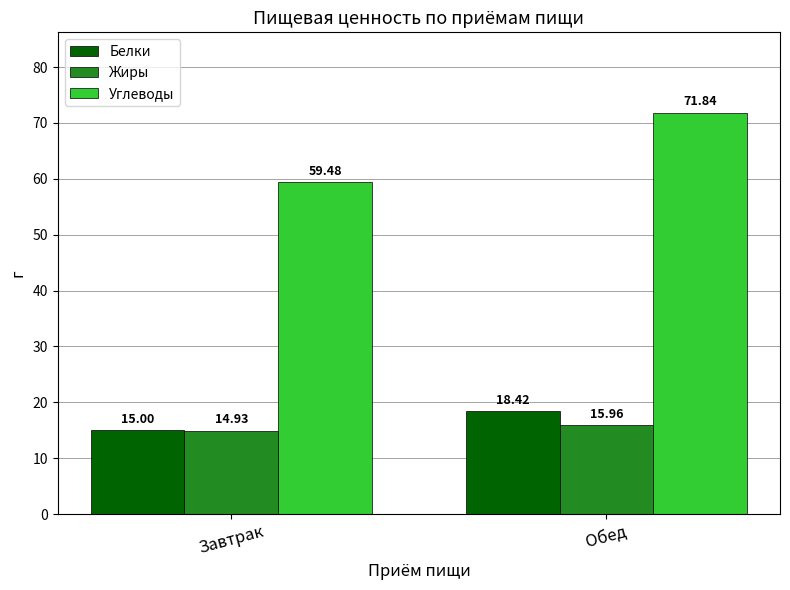

What is the sum of all Жиры values?

30.9